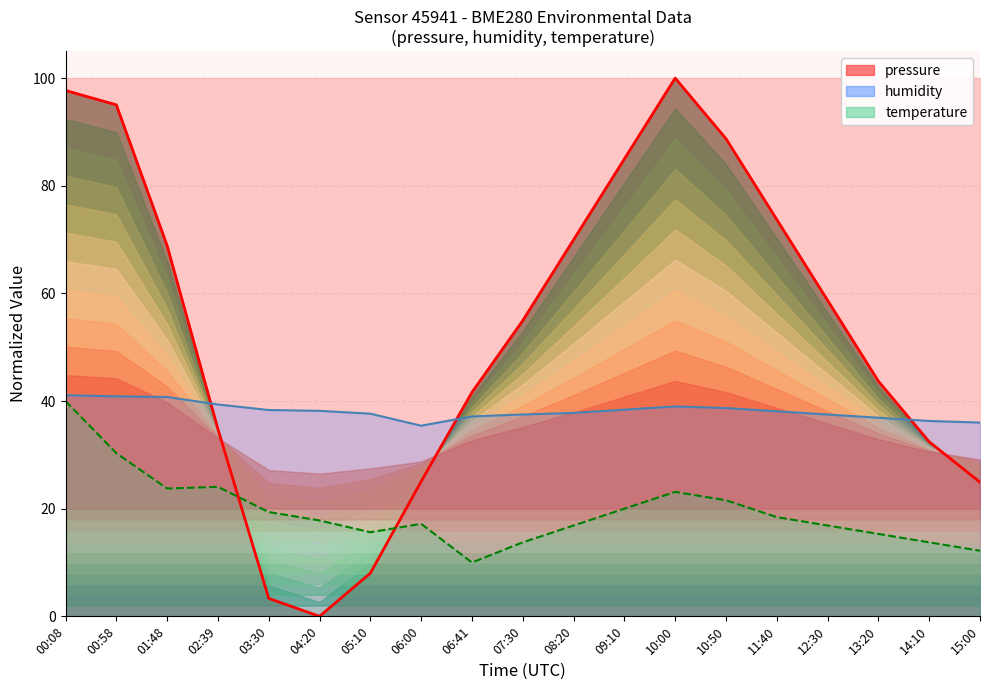

Which label corresponds to the smallest value in the chart?

04:20